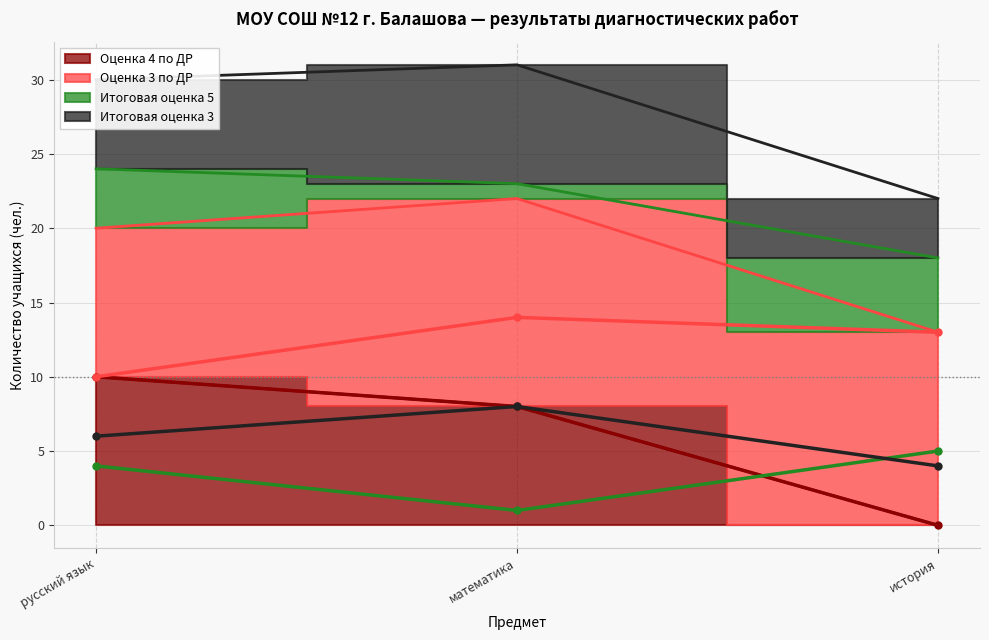

What is the difference between the maximum and second lowest values in the Итоговая оценка 5 series?

1